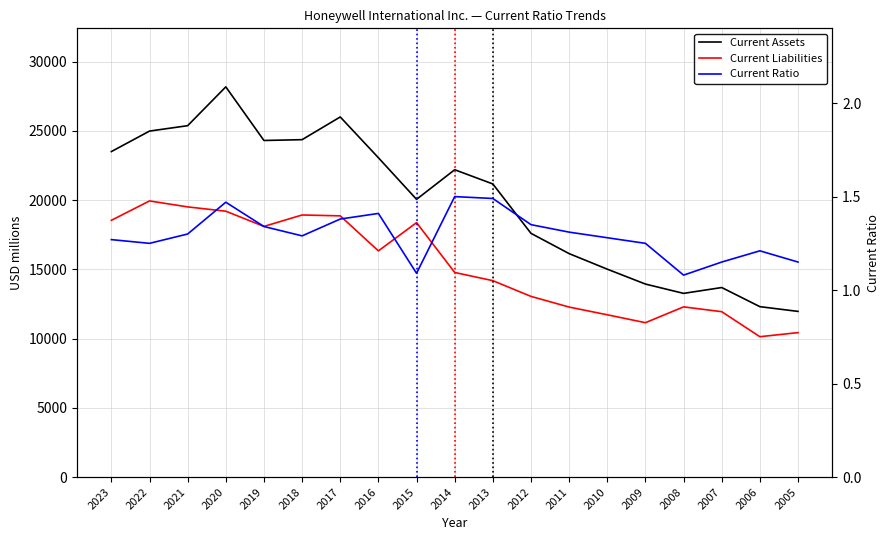

How many interior local peaks does the Current Ratio series have?

4